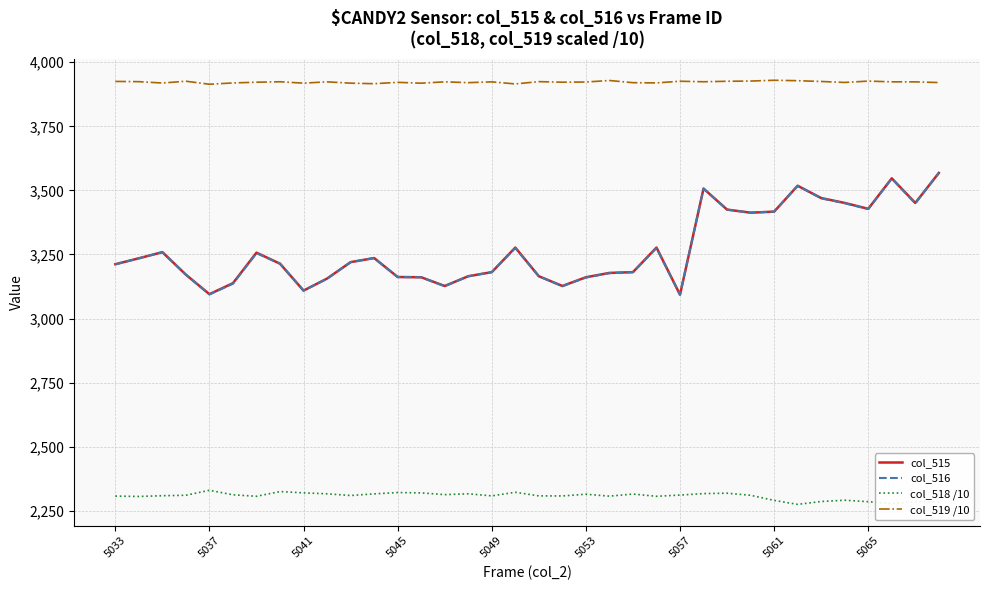

In col_519 /10, how many points are lower than both neighbors (excluding endpoints)?

11